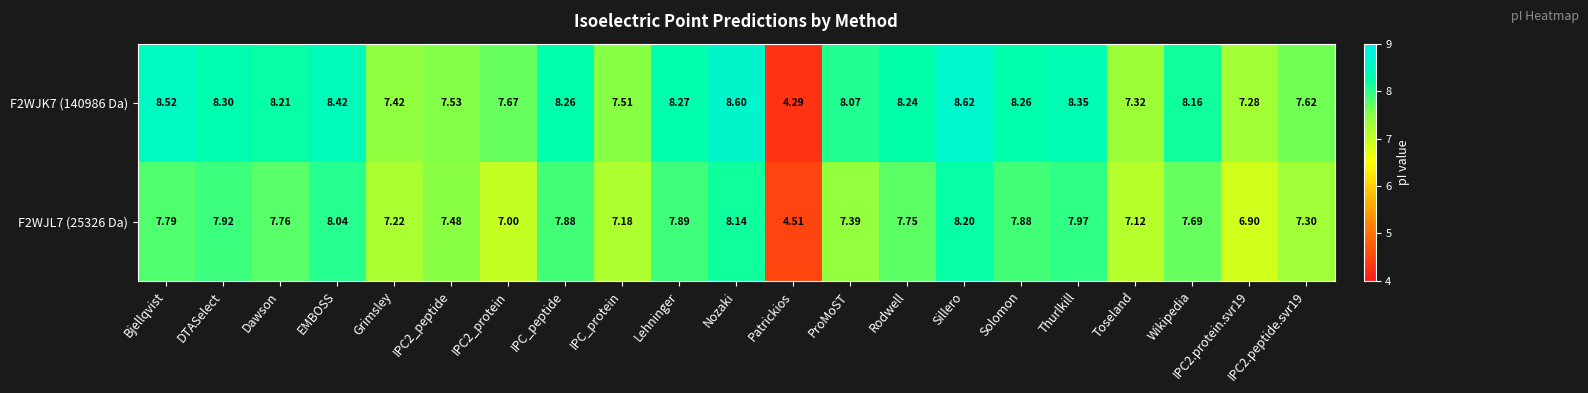

At which category does the chart reach its minimum across all series?

Patrickios